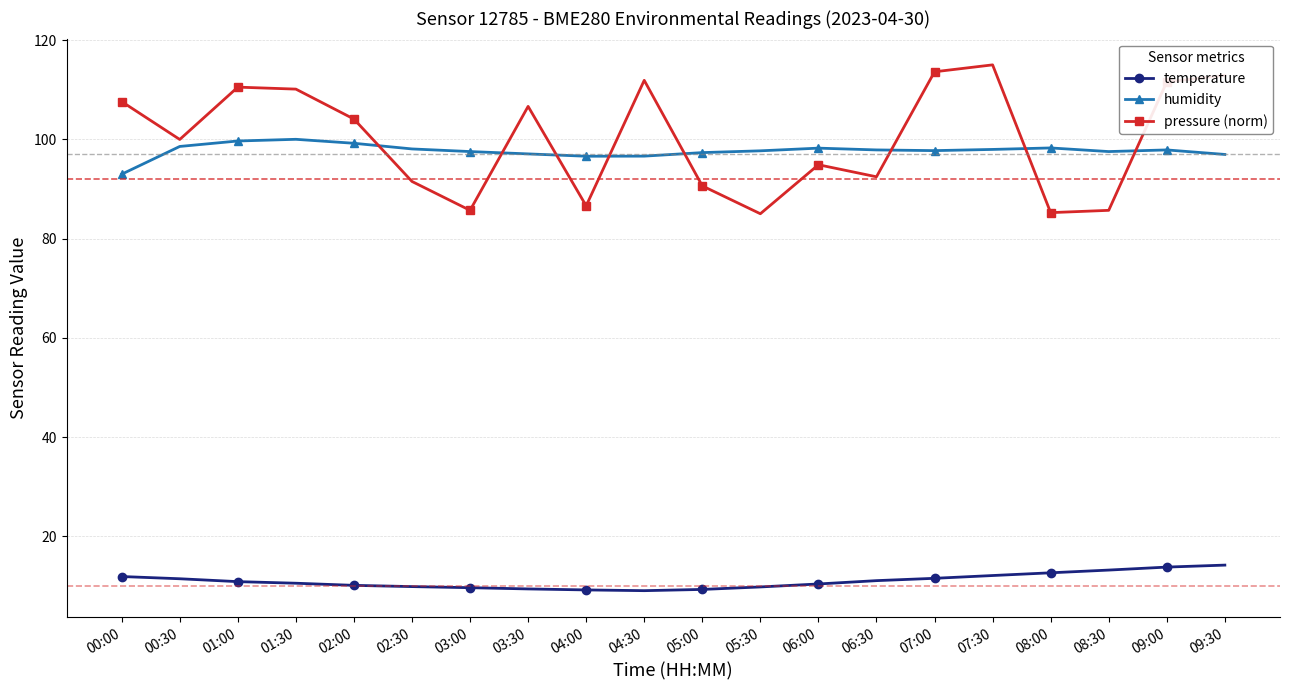

Is the value of pressure (norm) at 07:00 greater than the value of humidity at 06:30?

Yes